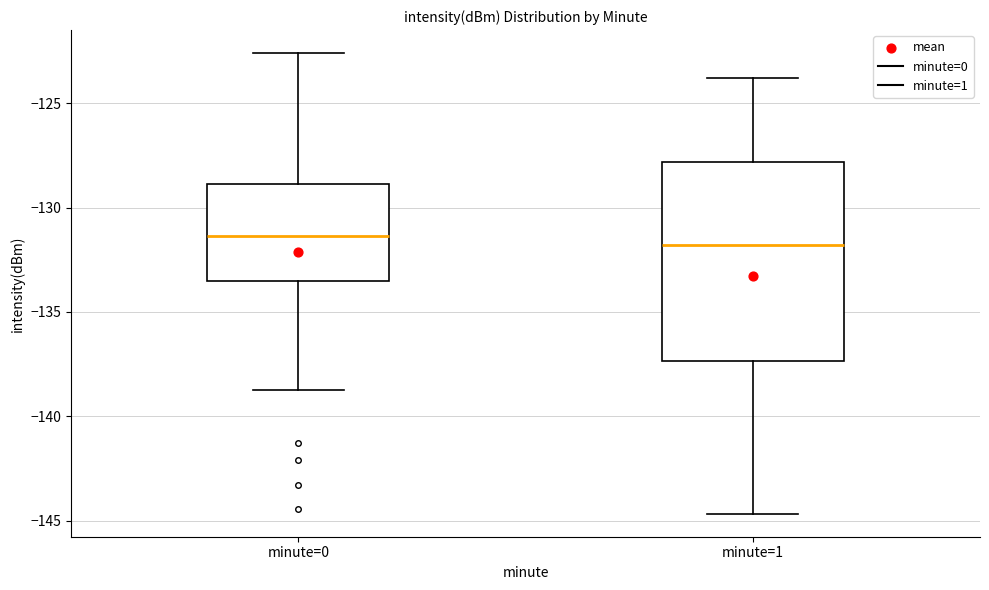

Which box is the tallest, from its lower edge to its upper edge?

minute=1